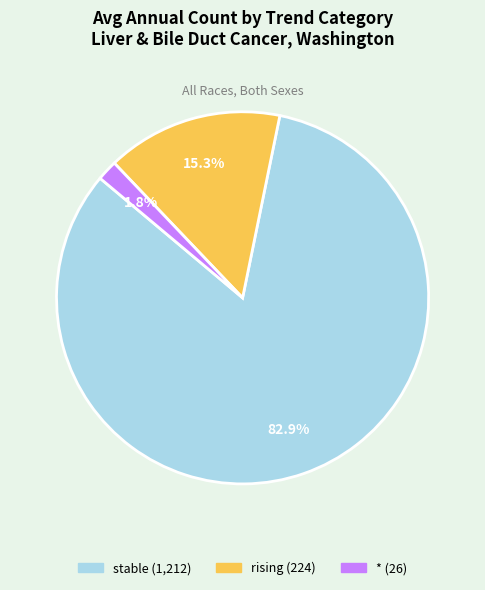

Does any single category account for the majority?

Yes